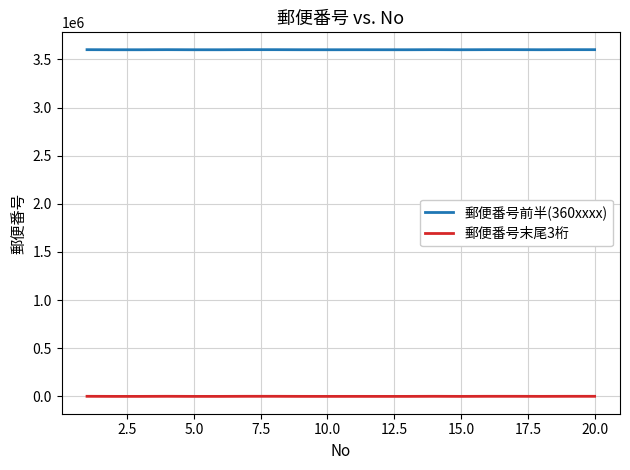

What is the greatest value displayed?

3600857